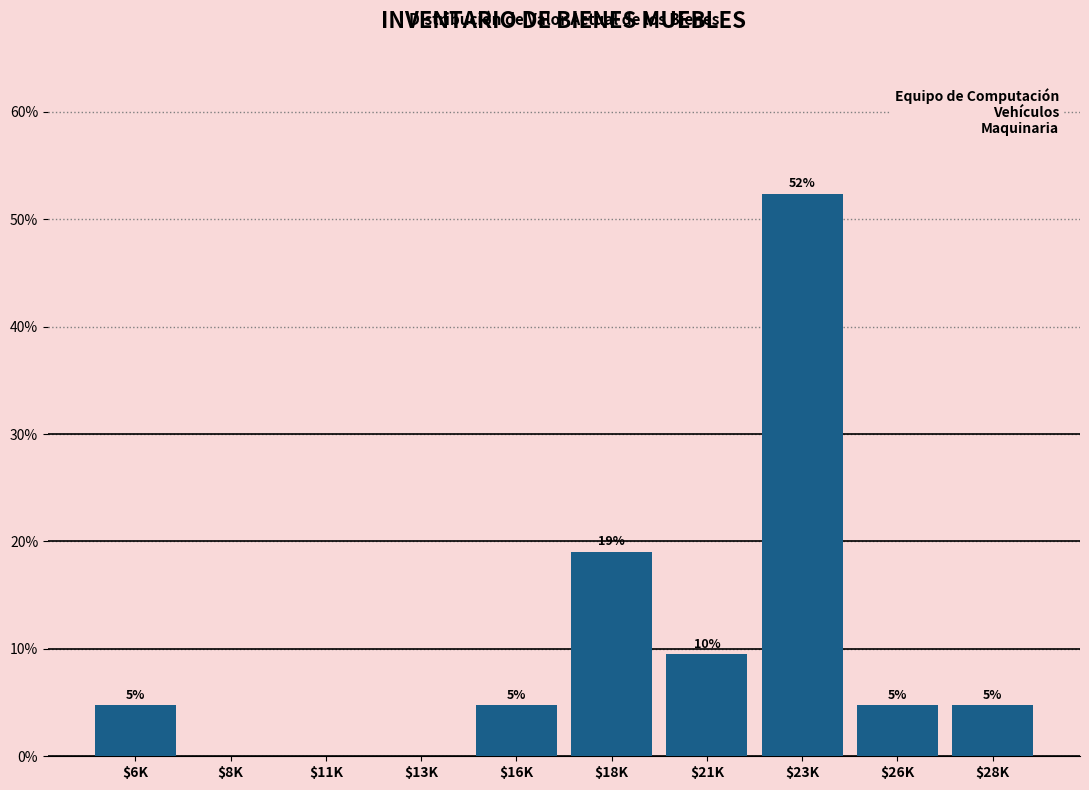

Are the bars horizontal?

No